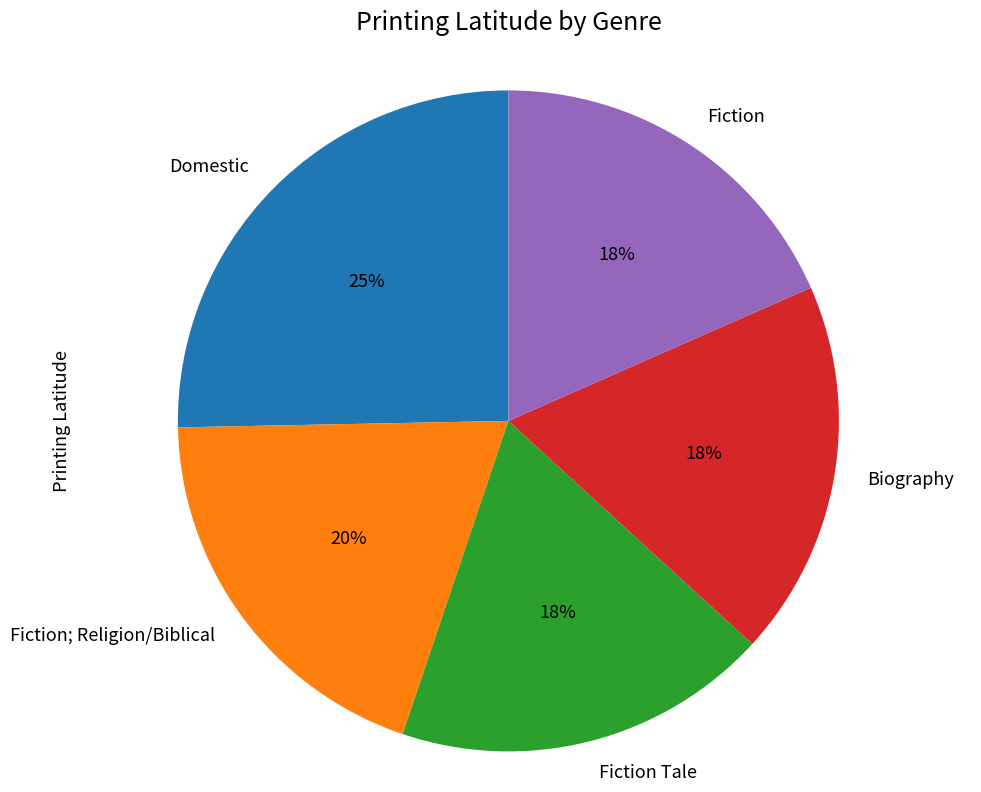

What percentage is the Fiction Tale slice, to the nearest percent?

18%